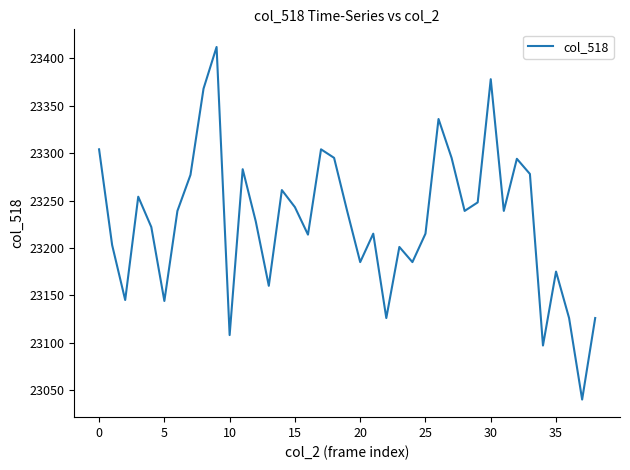

What is the maximum value shown in the chart?

23412